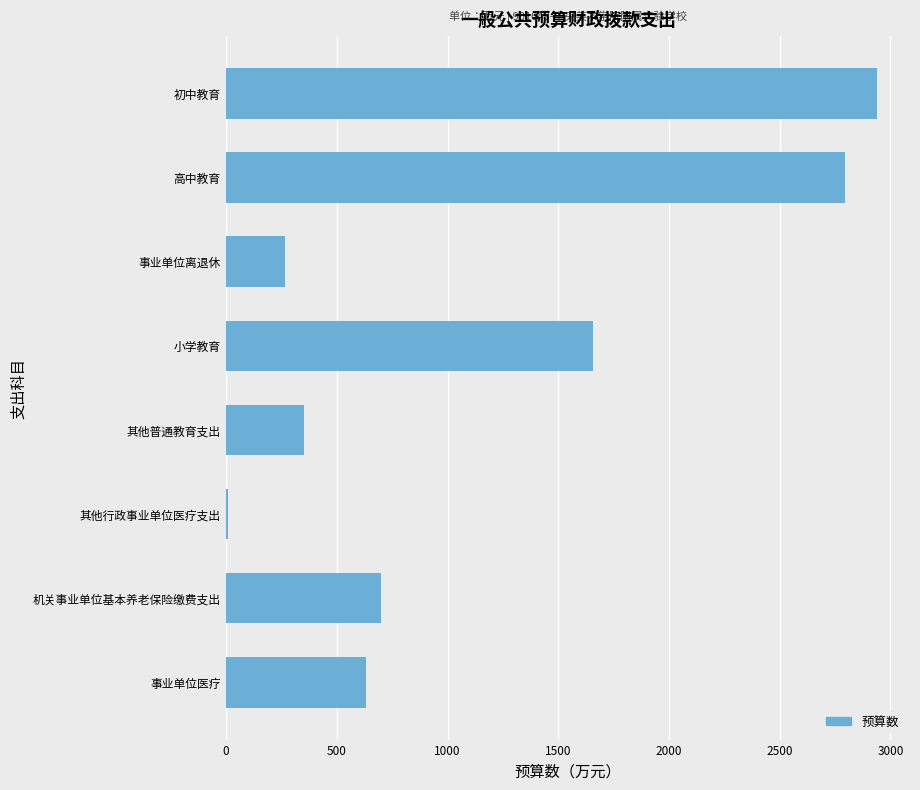

Reading top to bottom, transcribe all the data shown in this chart.

初中教育=2941.0	高中教育=2792.9	事业单位离退休=266.7	小学教育=1654.9	其他普通教育支出=350.5	其他行政事业单位医疗支出=9.0	机关事业单位基本养老保险缴费支出=701.0	事业单位医疗=630.3